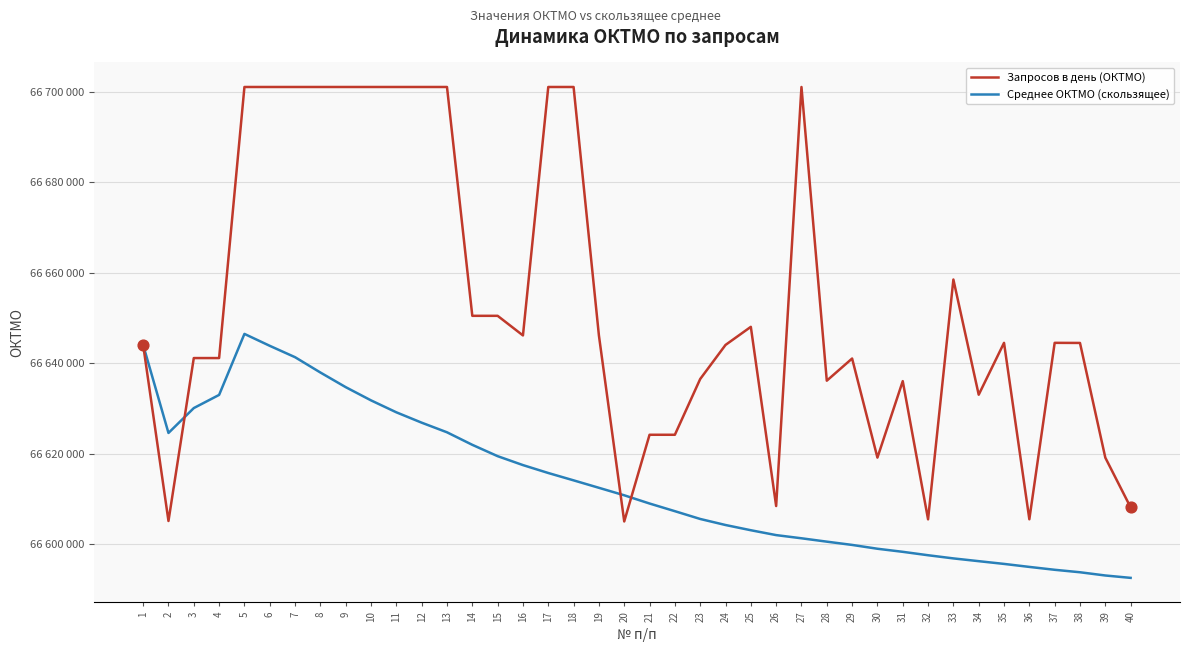

What is the total value across all series at 13?

133325698